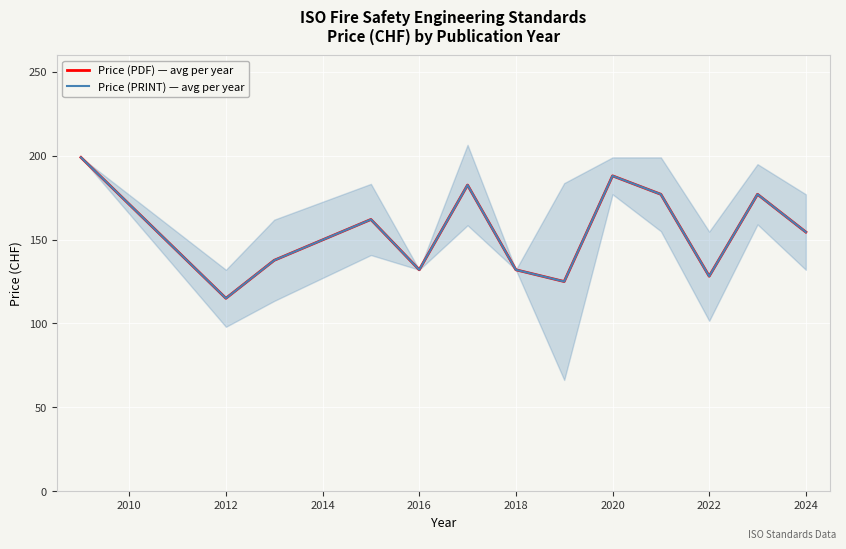

How many lines are shown in the chart?

2